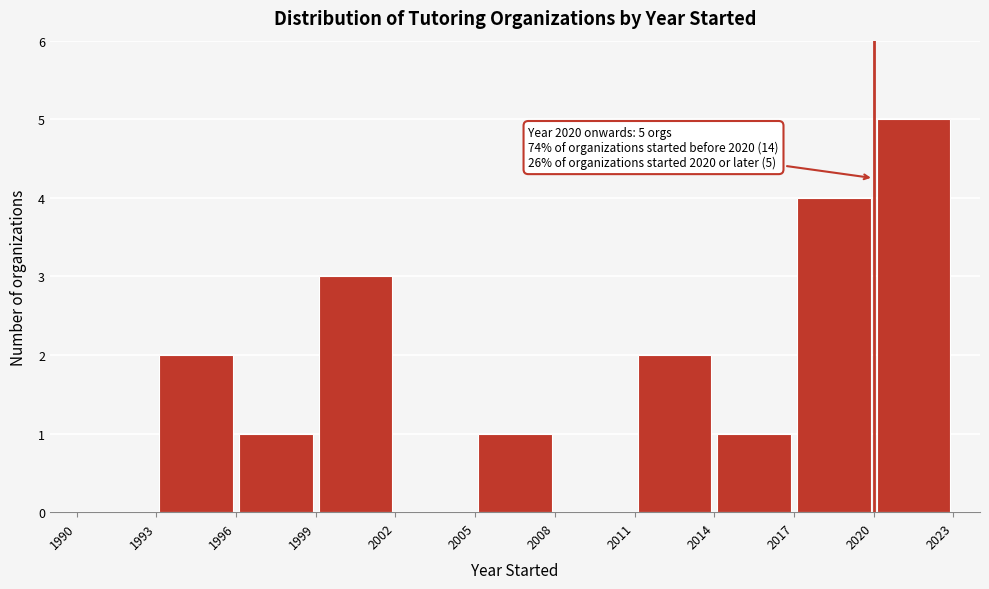

Which range on the x-axis has the tallest bar?

2020 to 2023